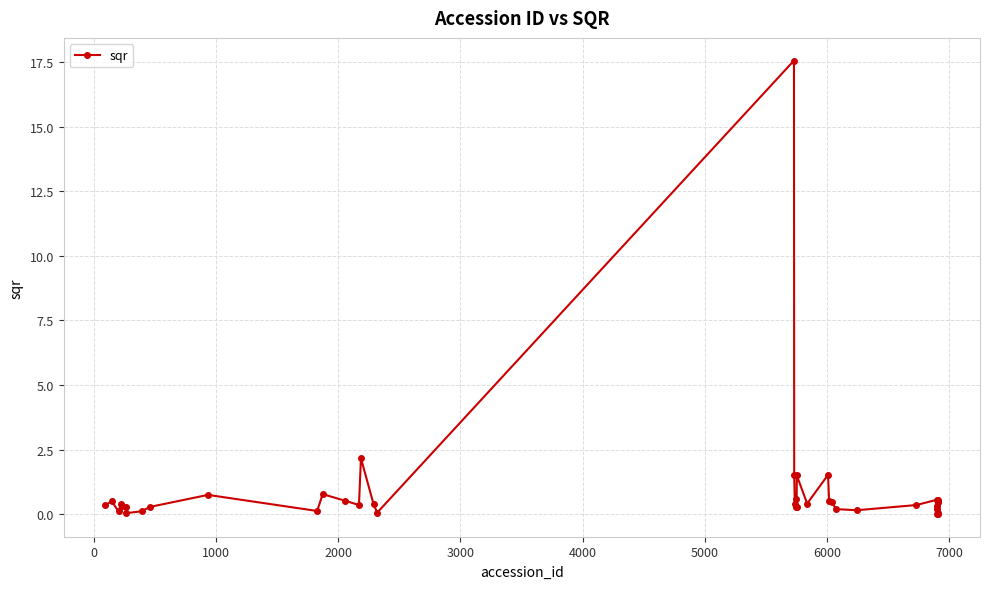

What is the greatest value displayed?

17.6